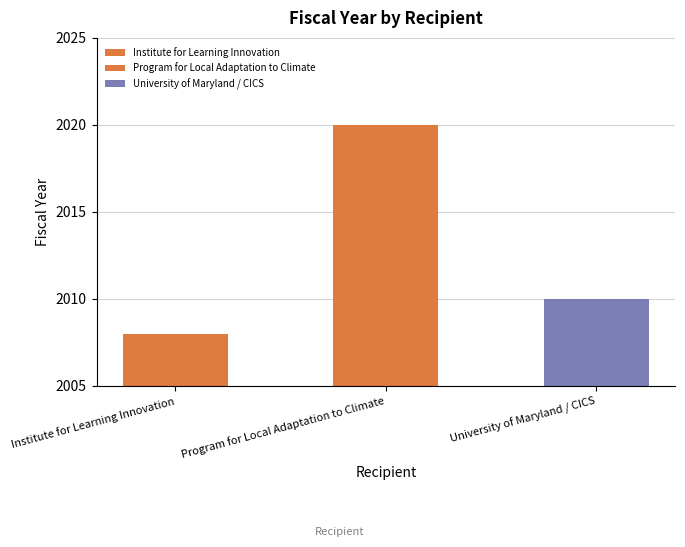

True or false: the data shows 2008 at Institute for Learning Innovation.

True